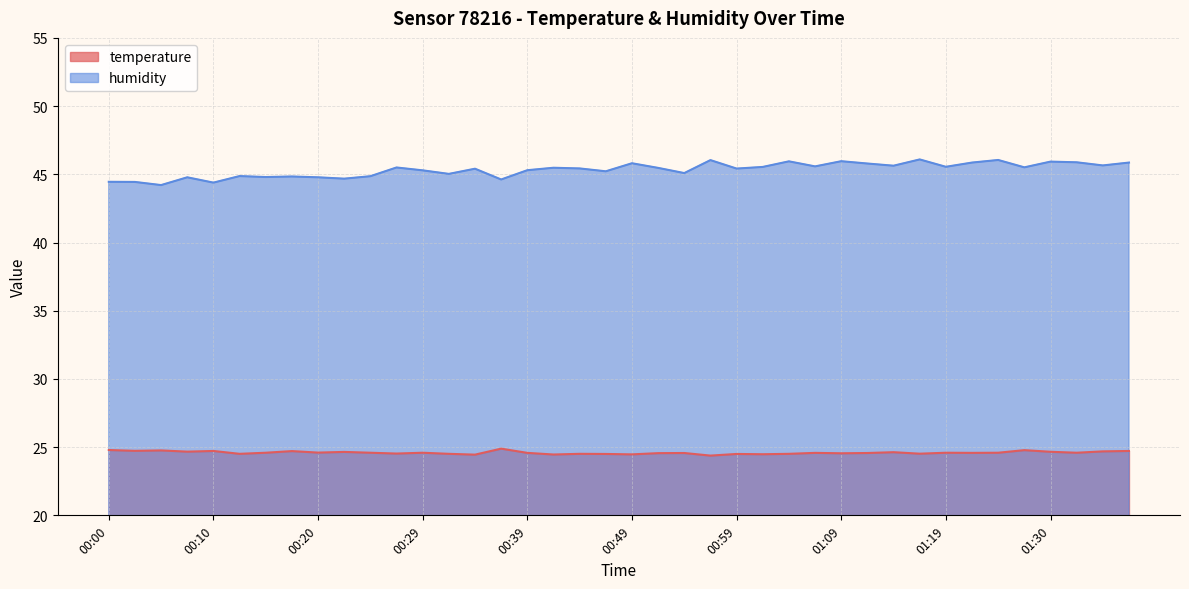

List the labels in order of temperature value, smallest first.

00:56, 00:34, 00:42, 00:49, 01:01, 00:46, 00:59, 00:12, 00:32, 00:44, 01:04, 01:16, 00:27, 01:09, 00:51, 00:54, 01:11, 00:39, 01:06, 01:21, 00:15, 00:24, 00:29, 01:19, 01:24, 01:32, 00:20, 01:14, 00:22, 01:30, 00:07, 01:35, 00:17, 00:10, 01:37, 00:02, 00:05, 01:27, 00:00, 00:37